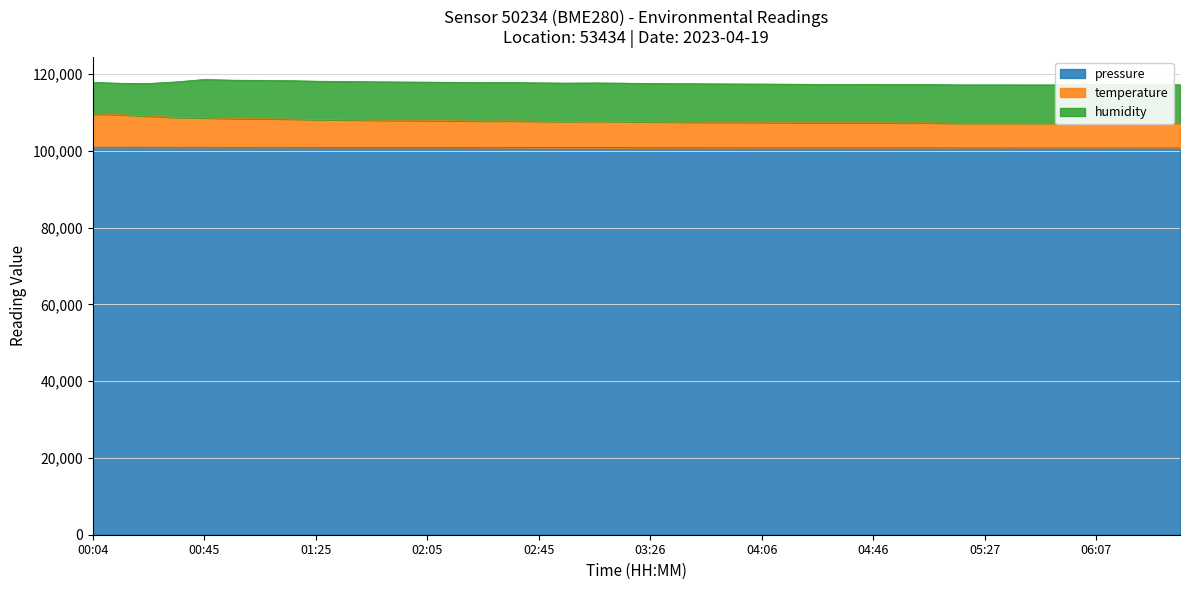

What are all the series names shown in the legend?

pressure, temperature, humidity